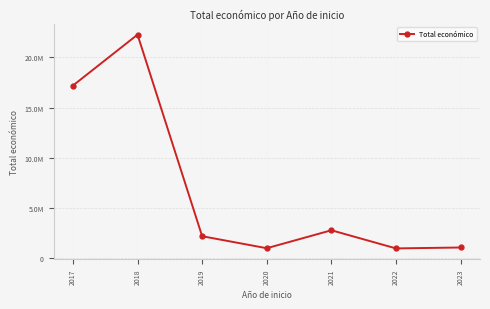

What is the change in value from 2017 to 2022?

-16193696